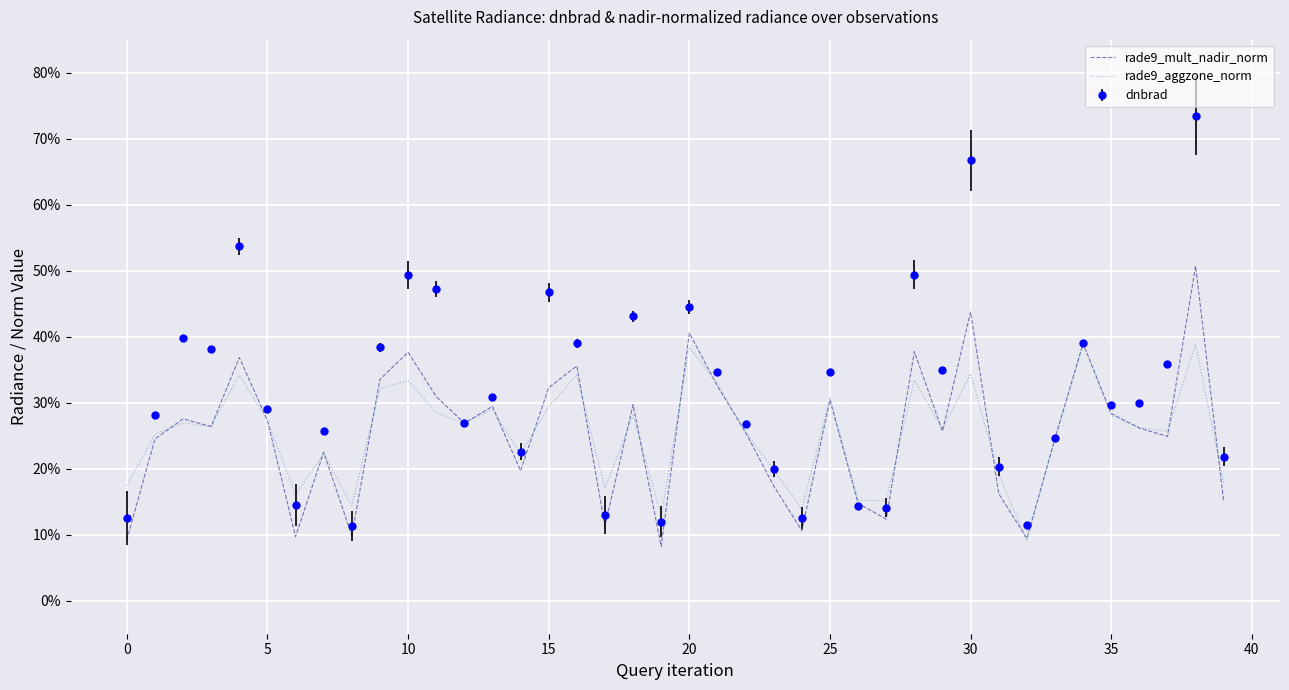

True or false: rade9_mult_nadir_norm has more than 1 points higher than both neighbors.

True